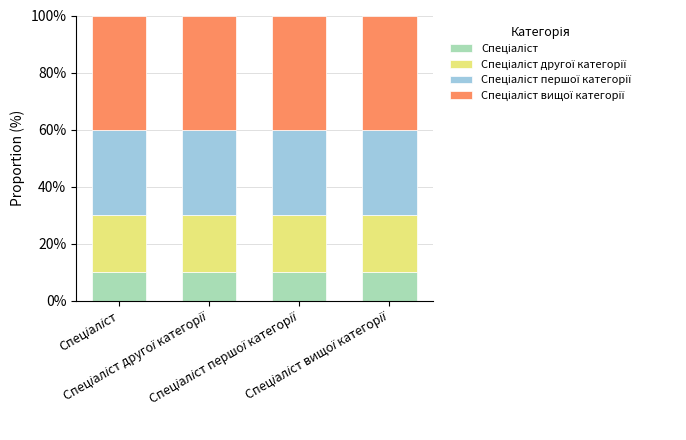

How many data points does each series have?

4